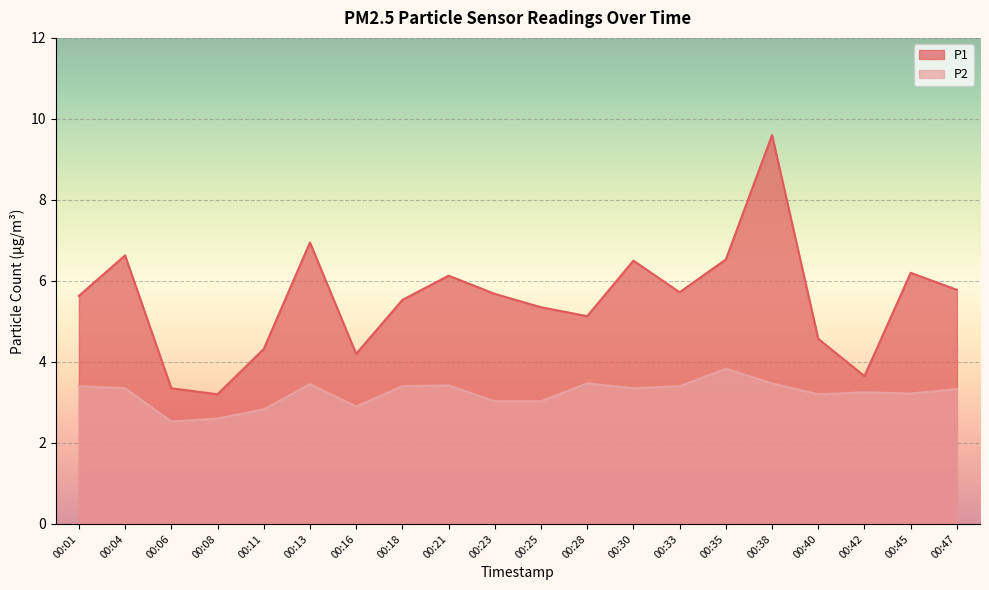

In P1, how many points are lower than both neighbors (excluding endpoints)?

5